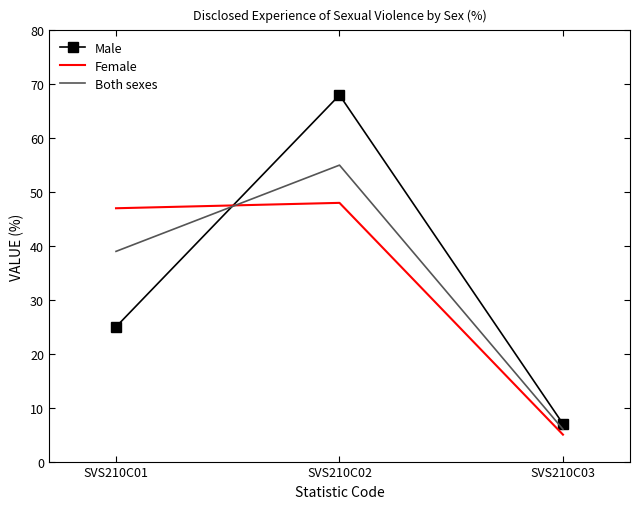

At how many categories does at least one series exceed 6?

3